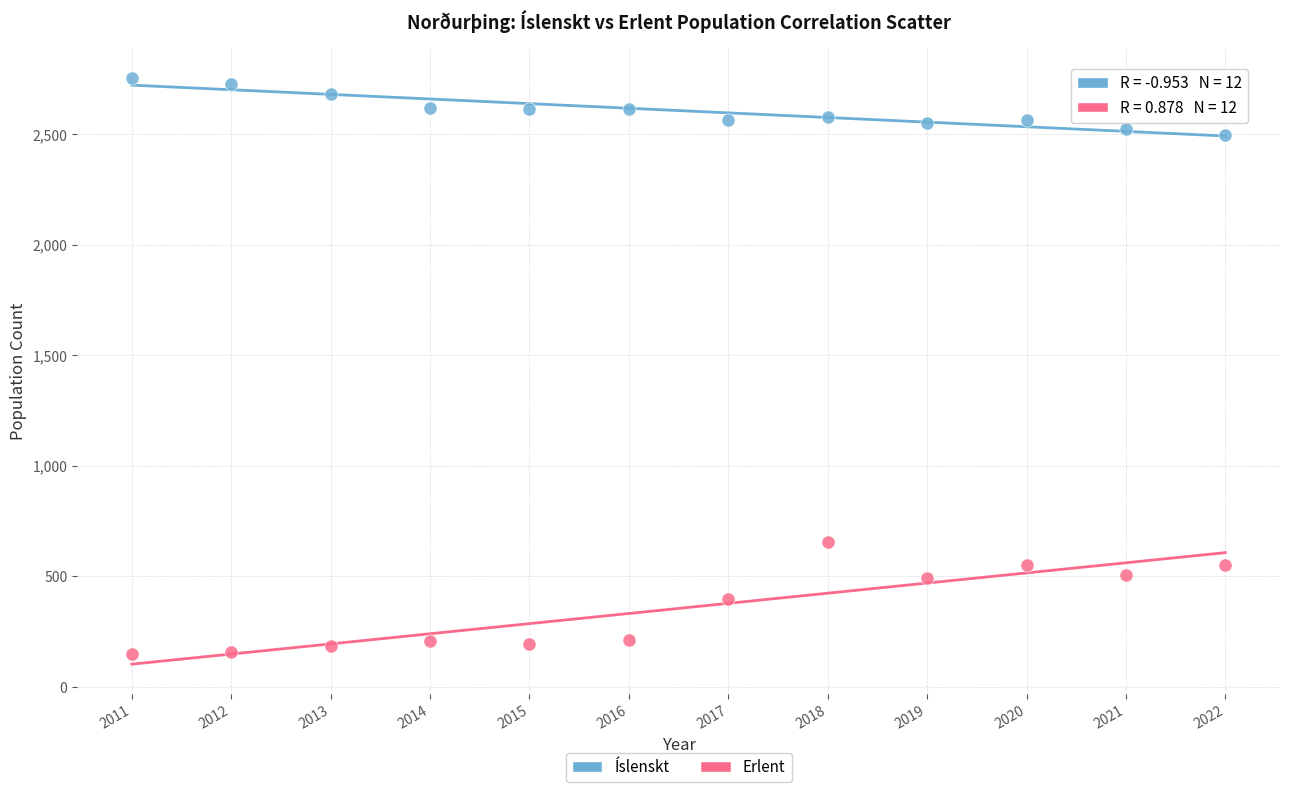

What are all the series names shown in the legend?

Íslenskt, Erlent